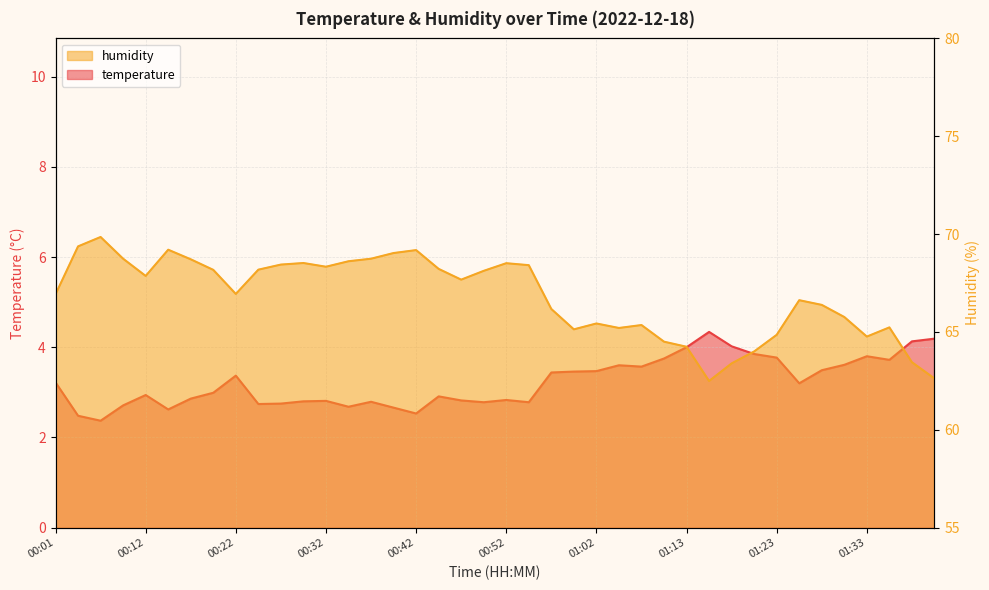

List the labels in order of temperature value, smallest first.

00:06, 00:04, 00:42, 00:14, 00:40, 00:34, 00:09, 00:24, 00:27, 00:50, 00:55, 00:37, 00:29, 00:32, 00:47, 00:52, 00:17, 00:45, 00:12, 00:19, 01:25, 00:01, 00:22, 00:57, 01:00, 01:02, 01:28, 01:08, 01:05, 01:30, 01:35, 01:10, 01:23, 01:33, 01:20, 01:13, 01:18, 01:38, 01:40, 01:15